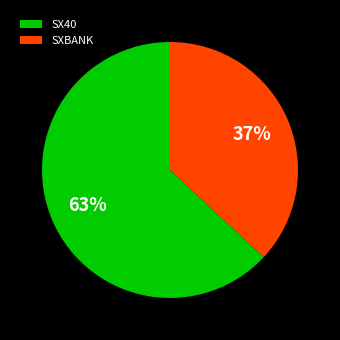

What is the majority slice?

SX40